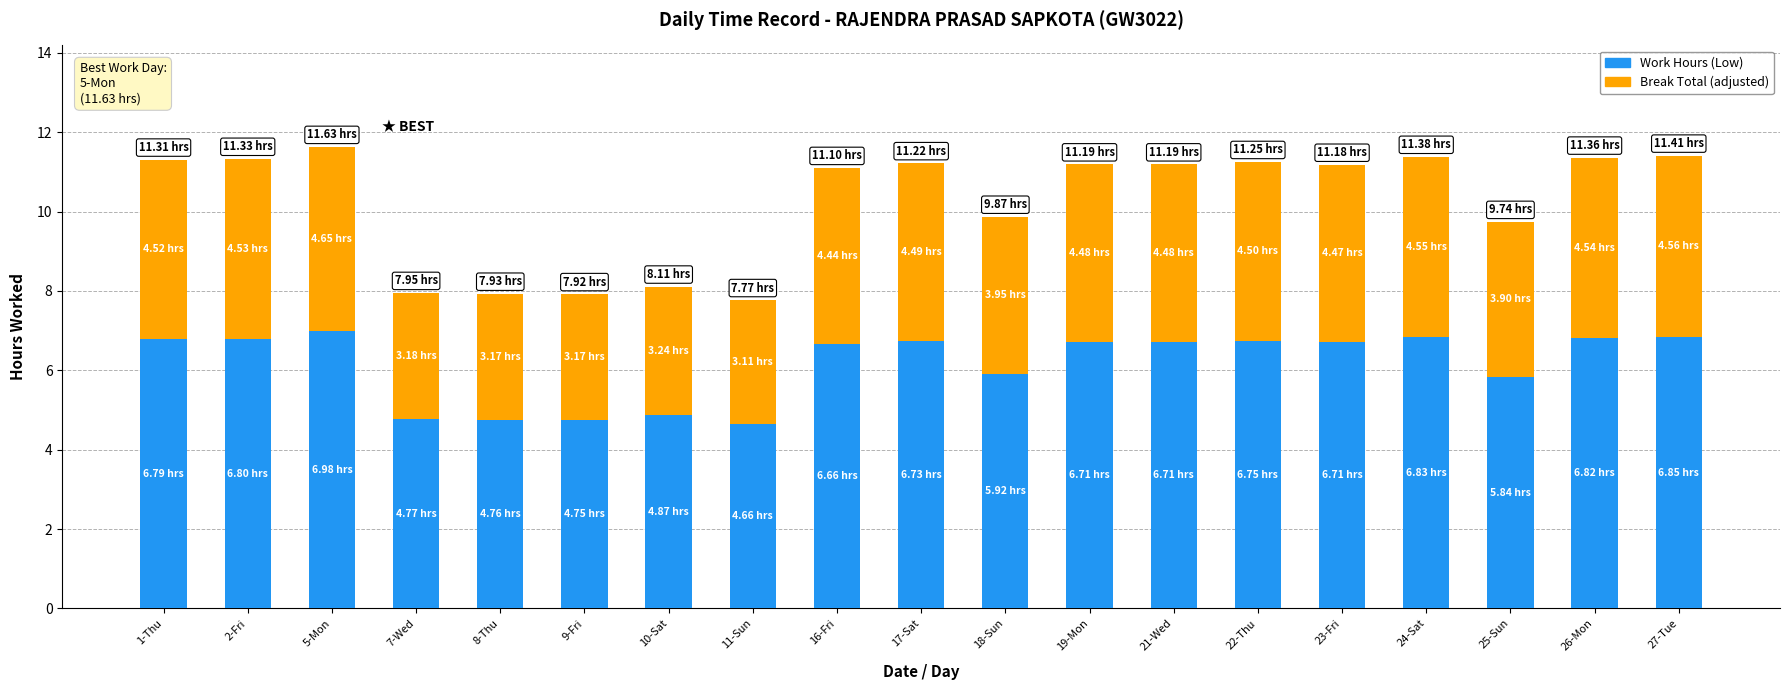

What is the value of the Work Hours (Low) bar at the 11th from the left?

5.9